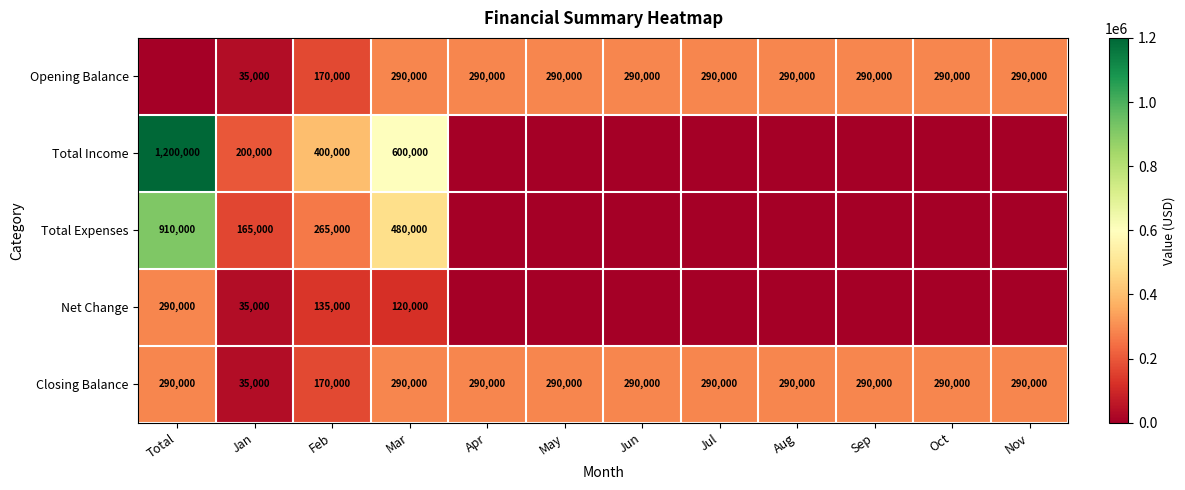

Between Nov and Sep, which is larger?

Nov